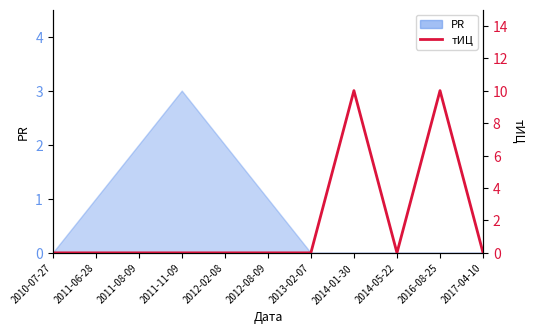

Reading right to left, transcribe all the data shown in this chart.

2017-04-10=0	2016-08-25=10	2014-05-22=0	2014-01-30=10	2013-02-07=0	2012-08-09=0	2012-02-08=0	2011-11-09=0	2011-08-09=0	2011-06-28=0	2010-07-27=0